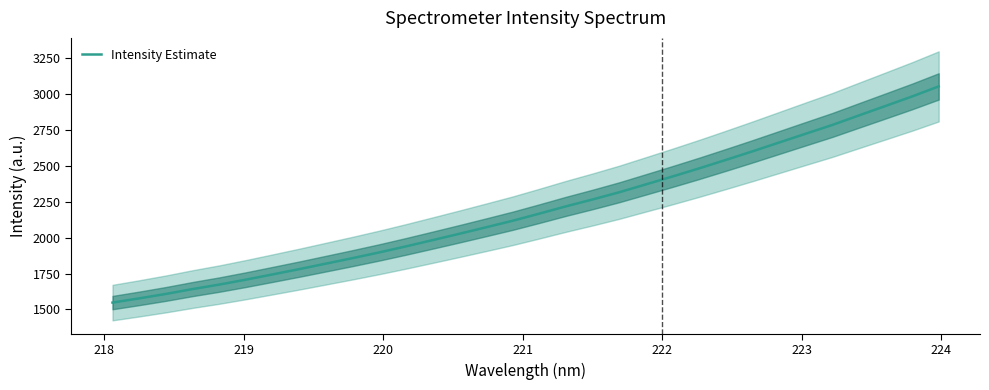

How many values exceed 2166?

16